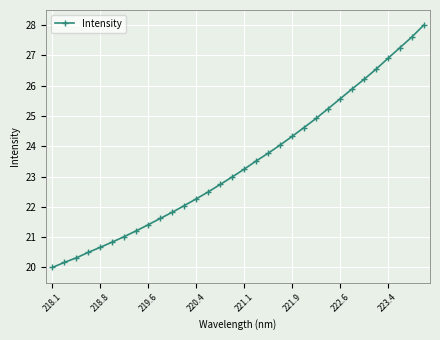

True or false: there are more than 0 points higher than both neighbors.

False